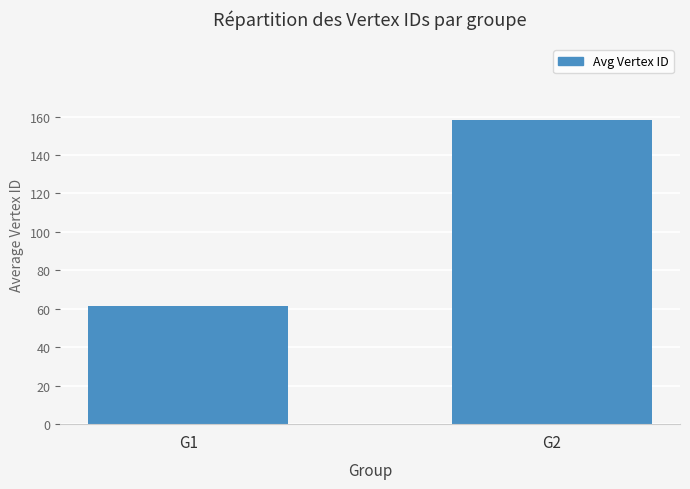

The chart shows a value of 61.5 at G1. True or false?

True